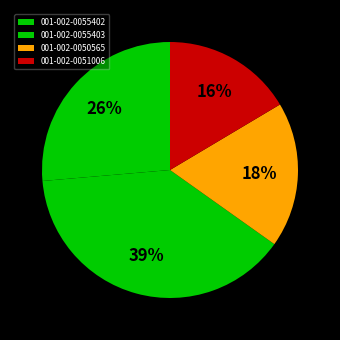

What is the largest slice in the pie chart?

001-002-0055403